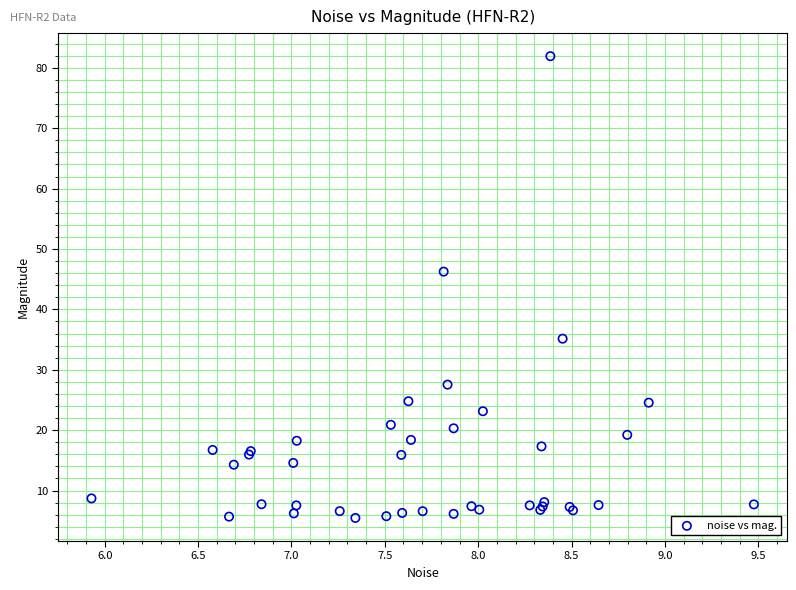

What Y value in the scatter plot is closest to 43?

46.2